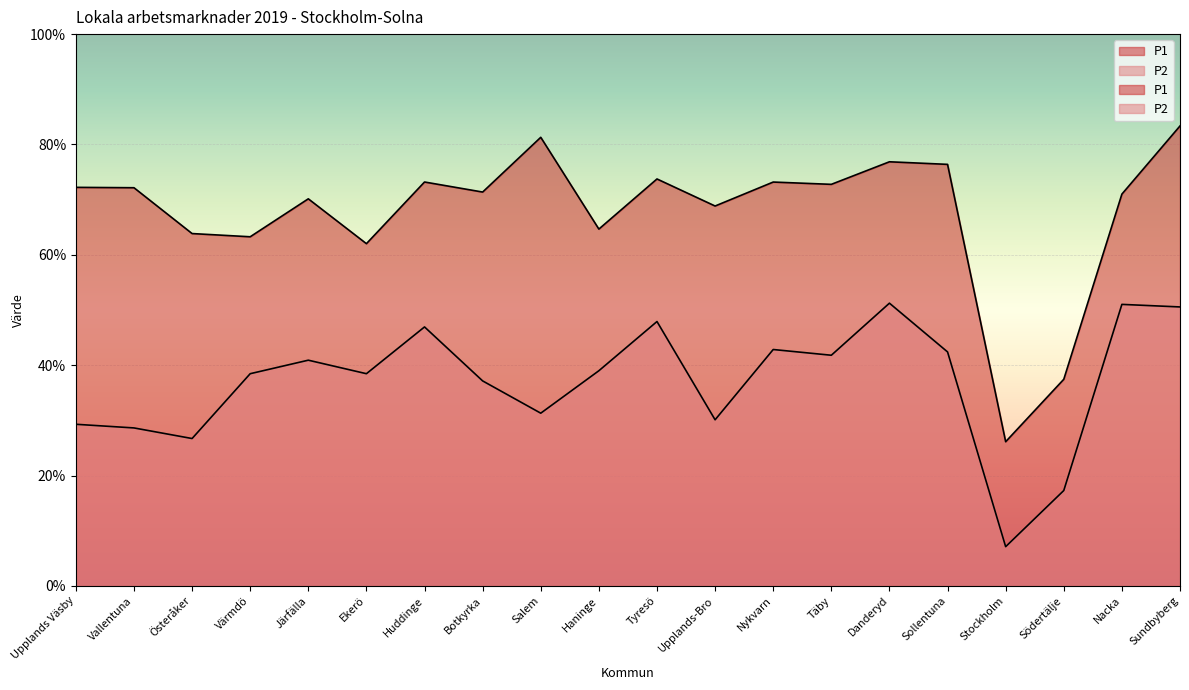

What is the lowest value of the P2 series?

0.1